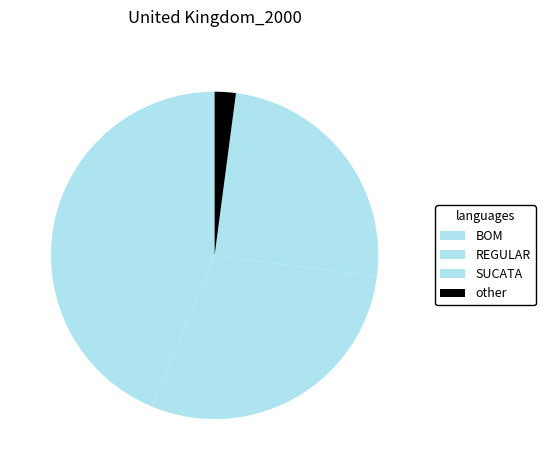

Is there a majority slice in this chart?

No